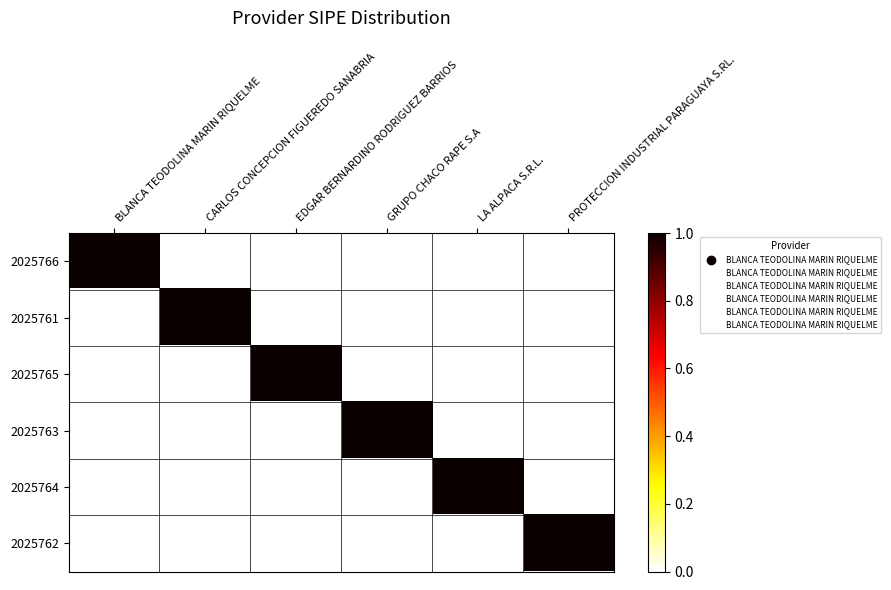

Reading left to right, transcribe all the data shown in this chart.

2025766: BLANCA TEODOLINA MARIN RIQUELME=1	CARLOS CONCEPCION FIGUEREDO SANABRIA=0	EDGAR BERNARDINO RODRIGUEZ BARRIOS=0	GRUPO CHACO RAPE S.A=0	LA ALPACA S.R.L.=0	PROTECCION INDUSTRIAL PARAGUAYA S.RL.=0
2025761: BLANCA TEODOLINA MARIN RIQUELME=0	CARLOS CONCEPCION FIGUEREDO SANABRIA=1	EDGAR BERNARDINO RODRIGUEZ BARRIOS=0	GRUPO CHACO RAPE S.A=0	LA ALPACA S.R.L.=0	PROTECCION INDUSTRIAL PARAGUAYA S.RL.=0
2025765: BLANCA TEODOLINA MARIN RIQUELME=0	CARLOS CONCEPCION FIGUEREDO SANABRIA=0	EDGAR BERNARDINO RODRIGUEZ BARRIOS=1	GRUPO CHACO RAPE S.A=0	LA ALPACA S.R.L.=0	PROTECCION INDUSTRIAL PARAGUAYA S.RL.=0
2025763: BLANCA TEODOLINA MARIN RIQUELME=0	CARLOS CONCEPCION FIGUEREDO SANABRIA=0	EDGAR BERNARDINO RODRIGUEZ BARRIOS=0	GRUPO CHACO RAPE S.A=1	LA ALPACA S.R.L.=0	PROTECCION INDUSTRIAL PARAGUAYA S.RL.=0
2025764: BLANCA TEODOLINA MARIN RIQUELME=0	CARLOS CONCEPCION FIGUEREDO SANABRIA=0	EDGAR BERNARDINO RODRIGUEZ BARRIOS=0	GRUPO CHACO RAPE S.A=0	LA ALPACA S.R.L.=1	PROTECCION INDUSTRIAL PARAGUAYA S.RL.=0
2025762: BLANCA TEODOLINA MARIN RIQUELME=0	CARLOS CONCEPCION FIGUEREDO SANABRIA=0	EDGAR BERNARDINO RODRIGUEZ BARRIOS=0	GRUPO CHACO RAPE S.A=0	LA ALPACA S.R.L.=0	PROTECCION INDUSTRIAL PARAGUAYA S.RL.=1